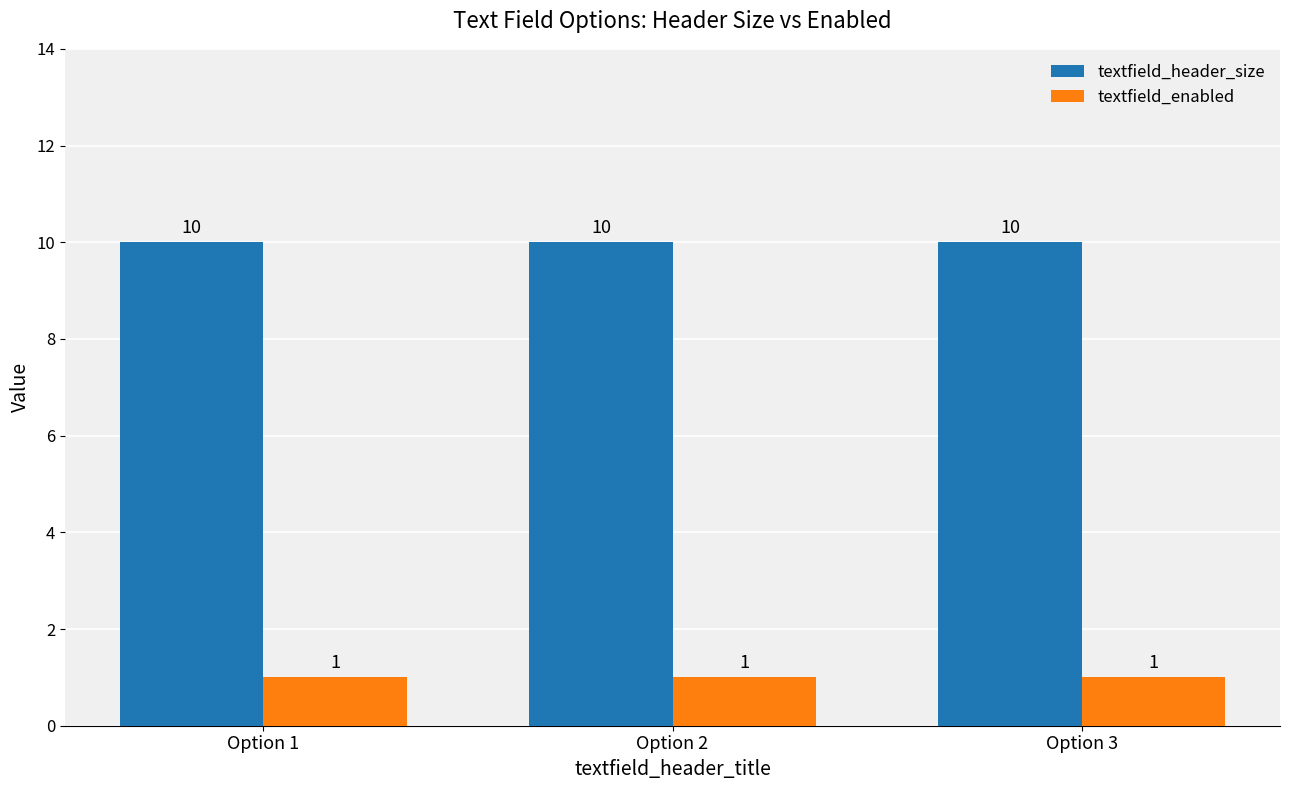

True or false: textfield_enabled has a value of 1 at Option 3.

True